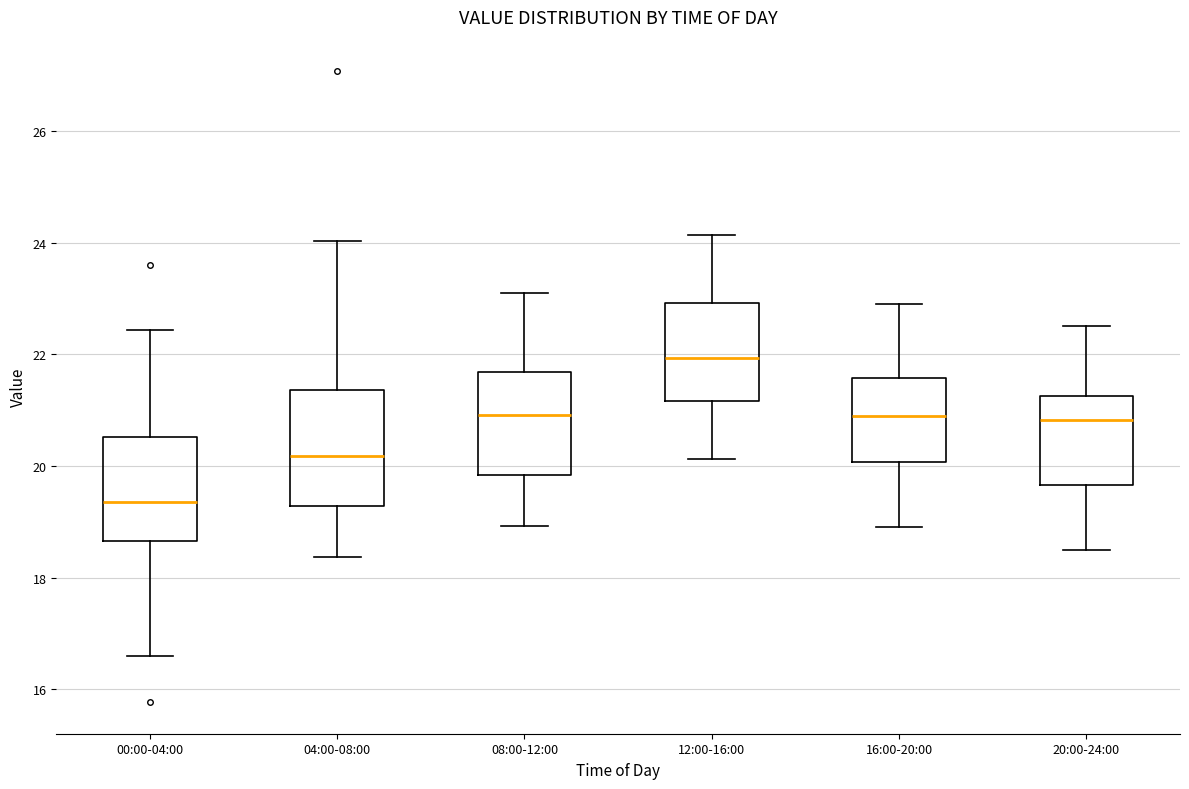

Which box is the tallest, from its lower edge to its upper edge?

04:00-08:00